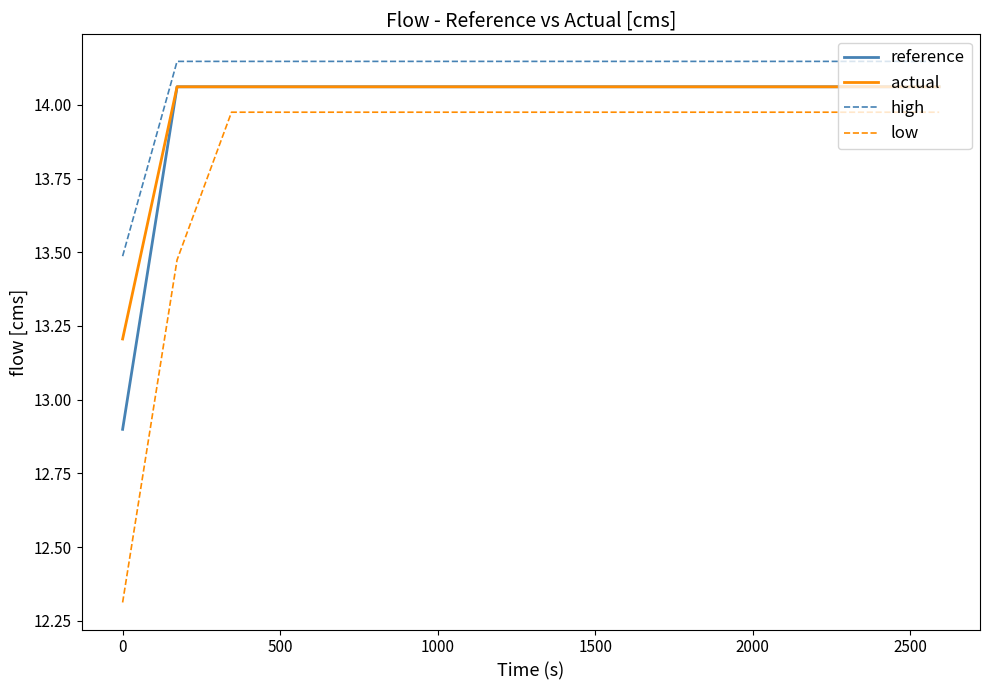

True or false: actual and high intersect in this chart.

False